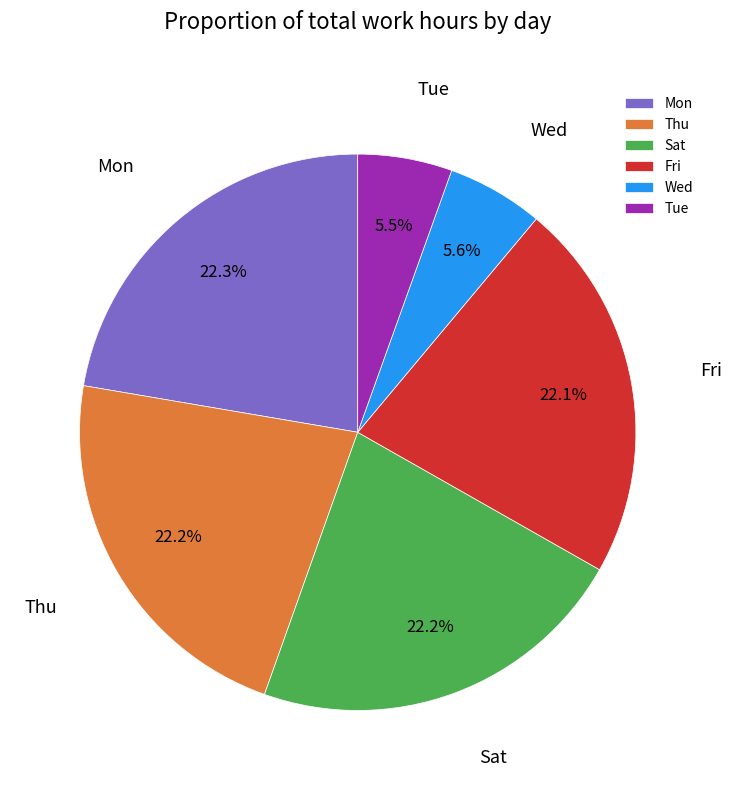

How many slices are in this pie chart?

6